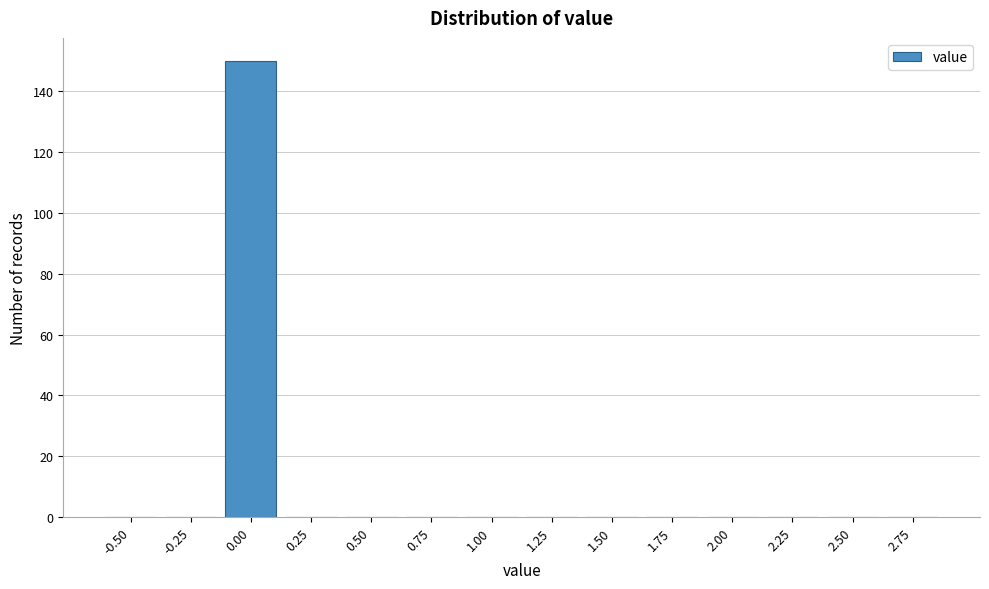

Reading right to left, extract all data points from this chart.

2.75=0	2.50=0	2.25=0	2.00=0	1.75=0	1.50=0	1.25=0	1.00=0	0.75=0	0.50=0	0.25=0	0.00=150	-0.25=0	-0.50=0